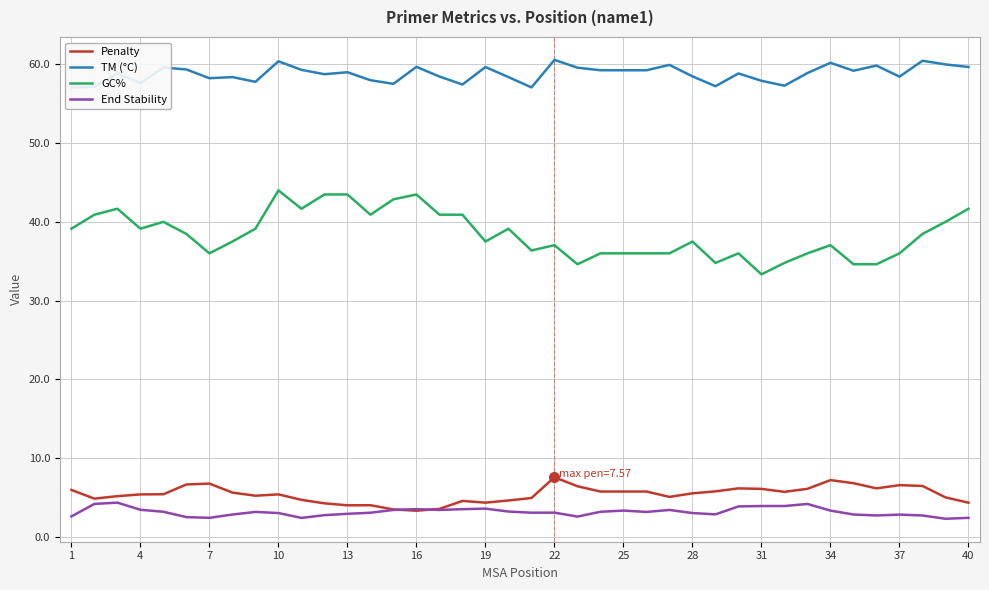

How many data points in Penalty are less than 5?

13